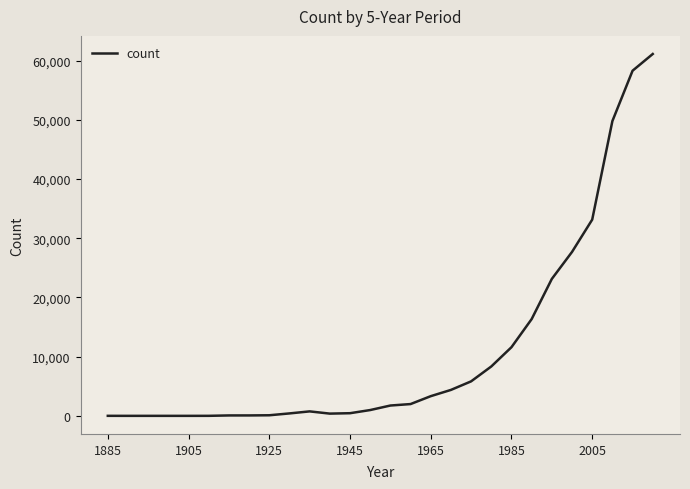

What is the difference between the maximum and minimum values?

61130